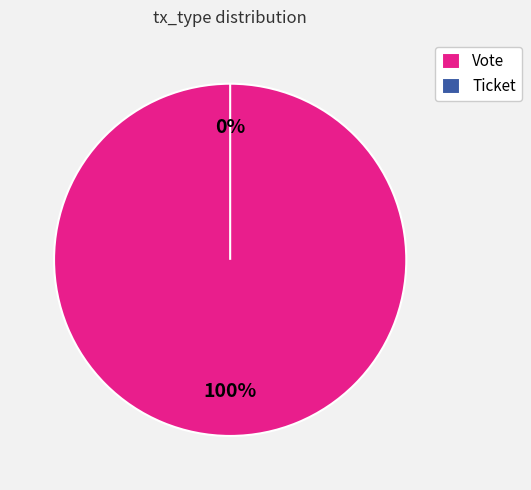

Is Vote the majority of the pie?

Yes